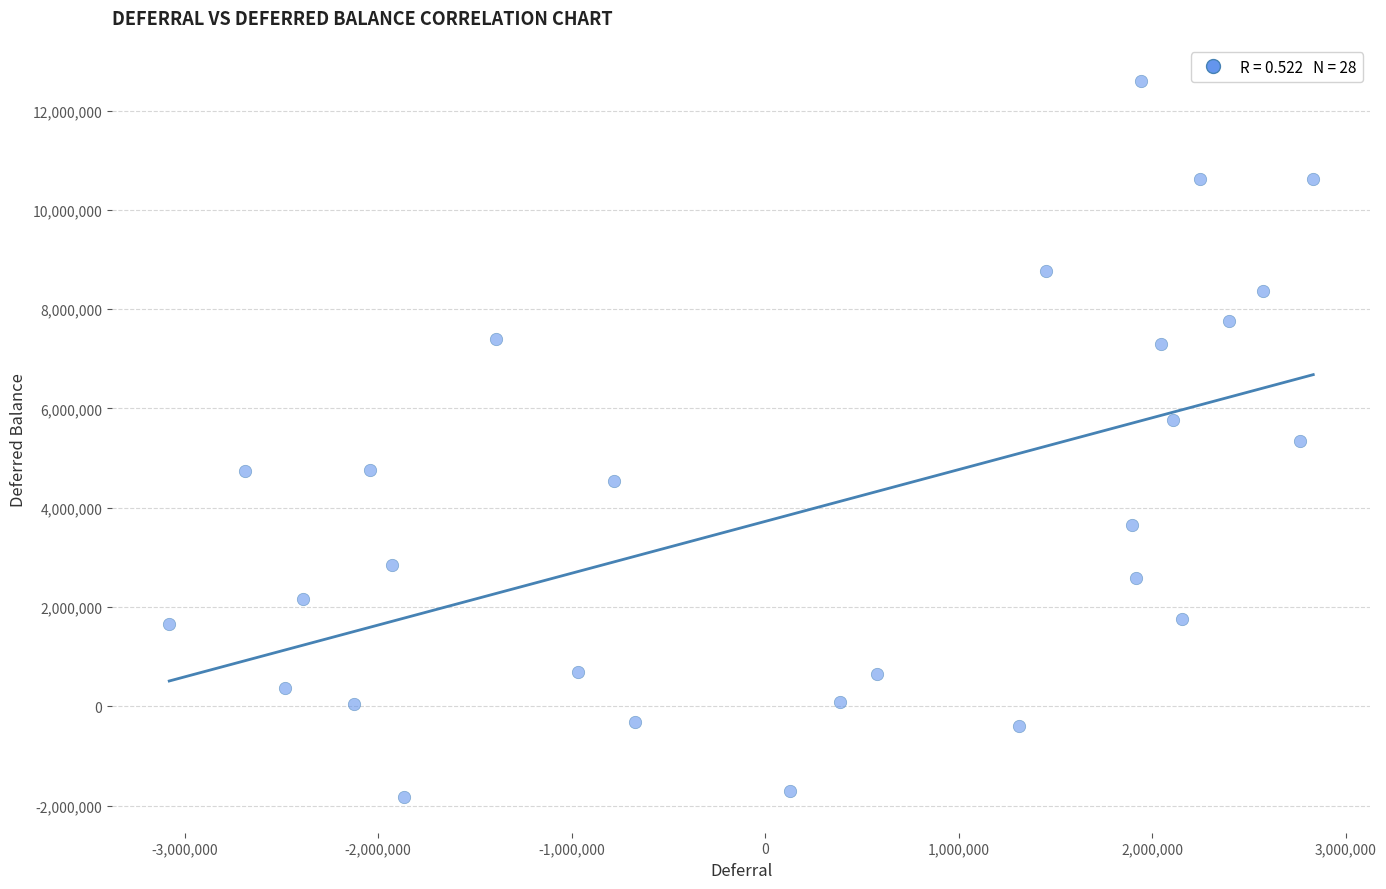

What is the range of X values (max minus min)?

5912157.7